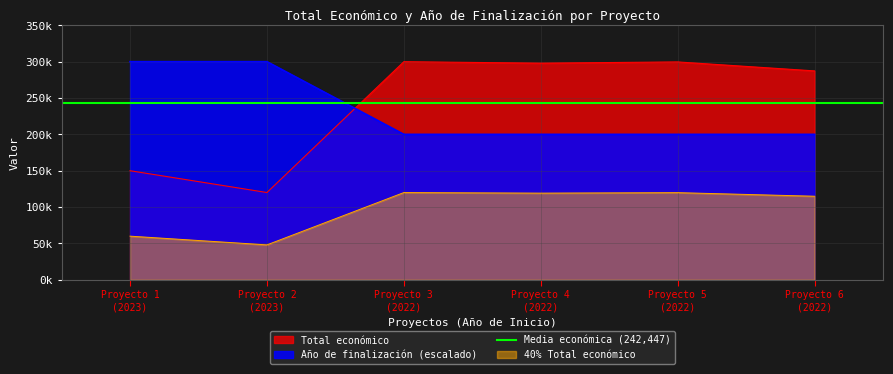

Which category has the lowest value in the Año de finalización series?

Proyecto 3 (2022)